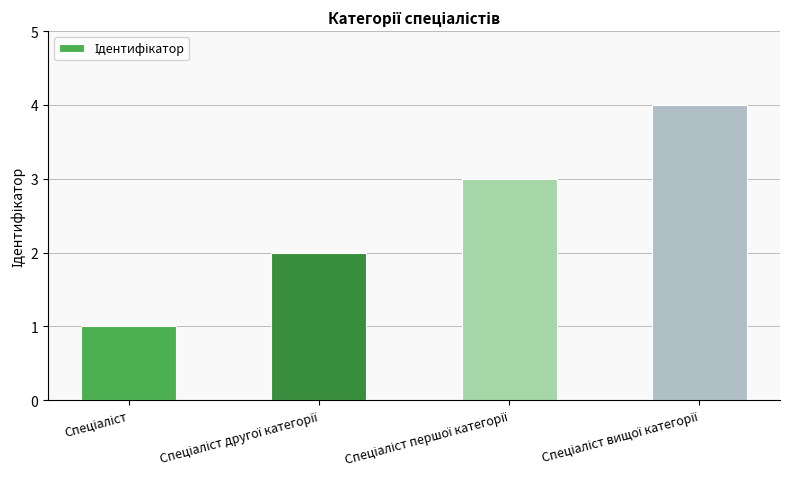

Count the number of data series in this chart.

1